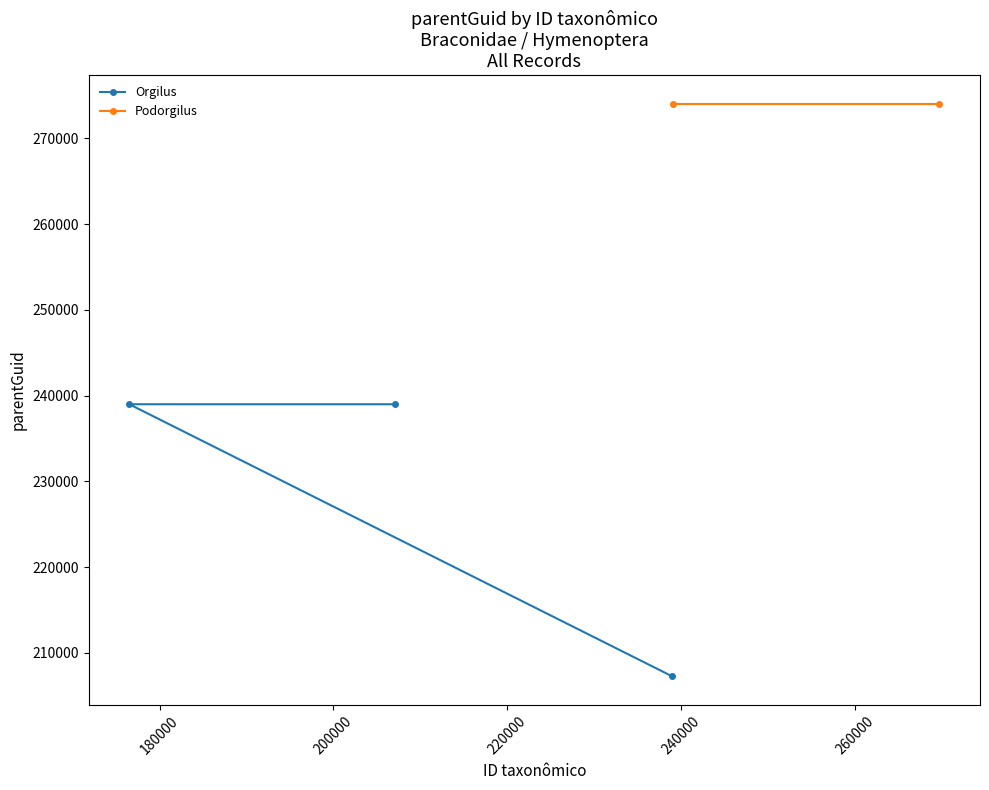

What is the average value?

228420